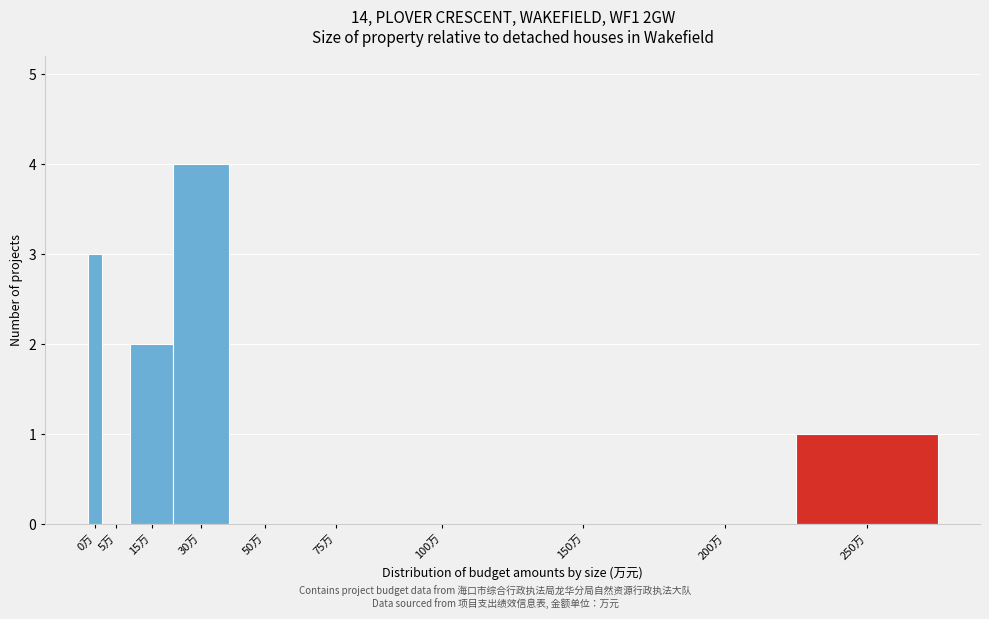

Reading right to left, transcribe all the data shown in this chart.

250万=1	200万=0	150万=0	100万=0	75万=0	50万=0	30万=4	15万=2	5万=0	0万=3